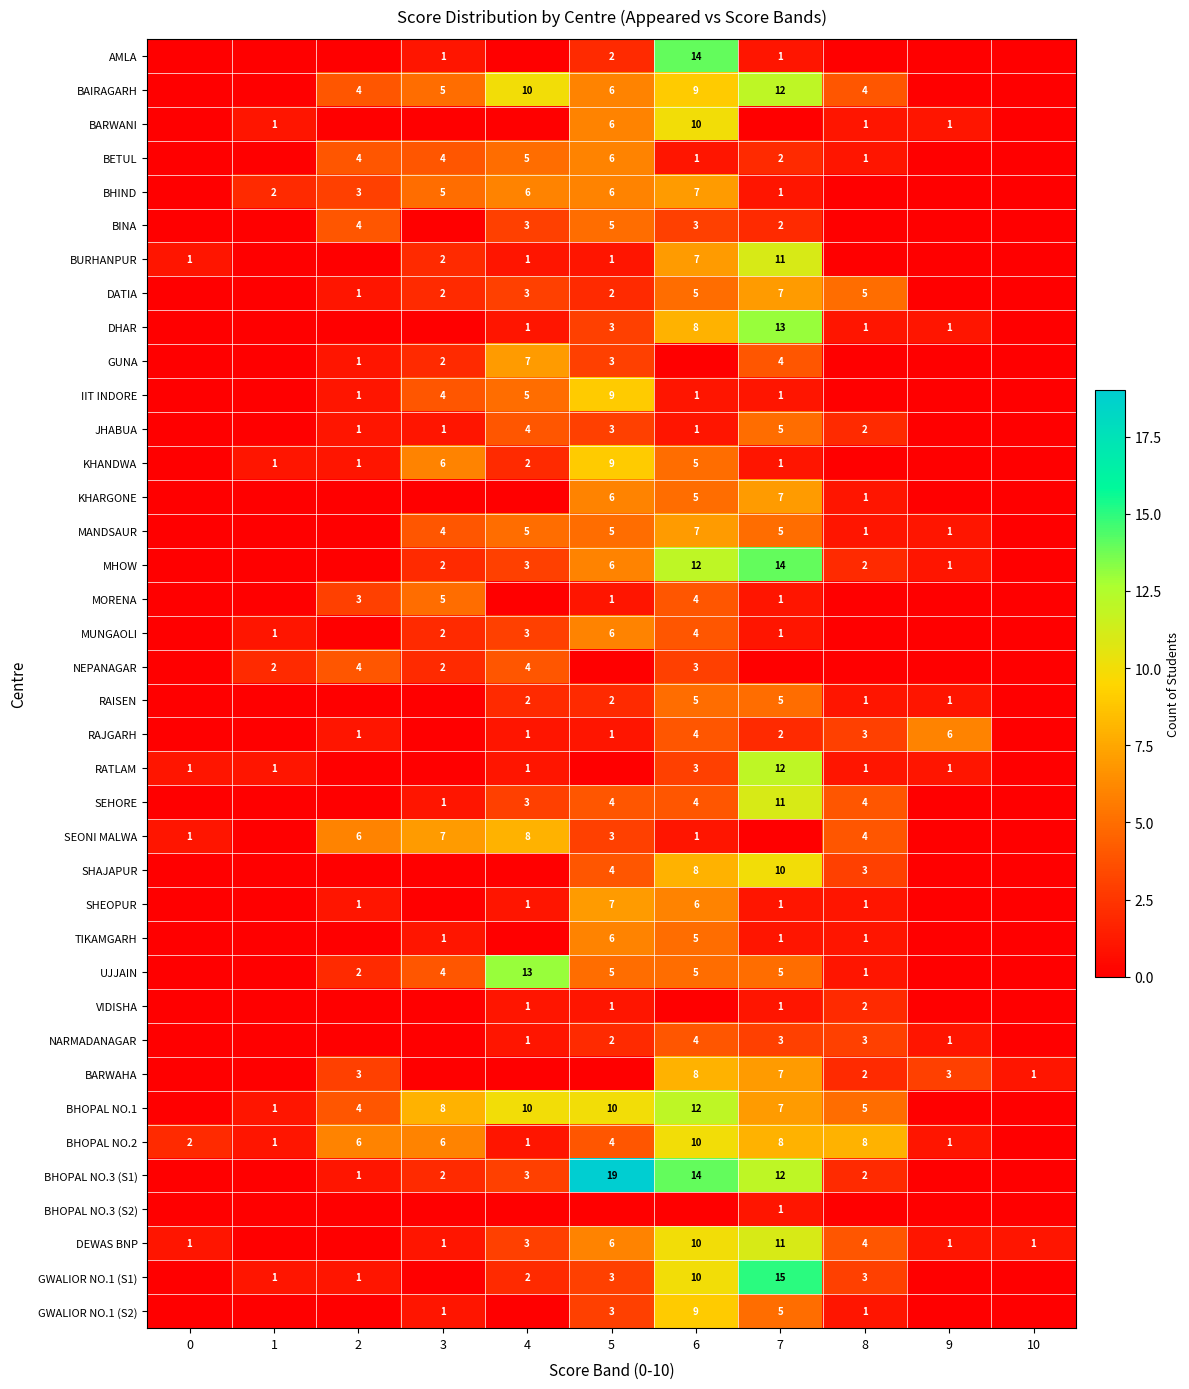

What is the total value across all series at 5?

165